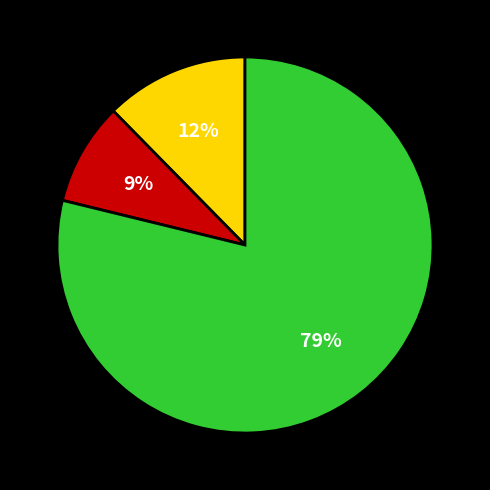

To the nearest percent, what is the average slice percentage?

33%